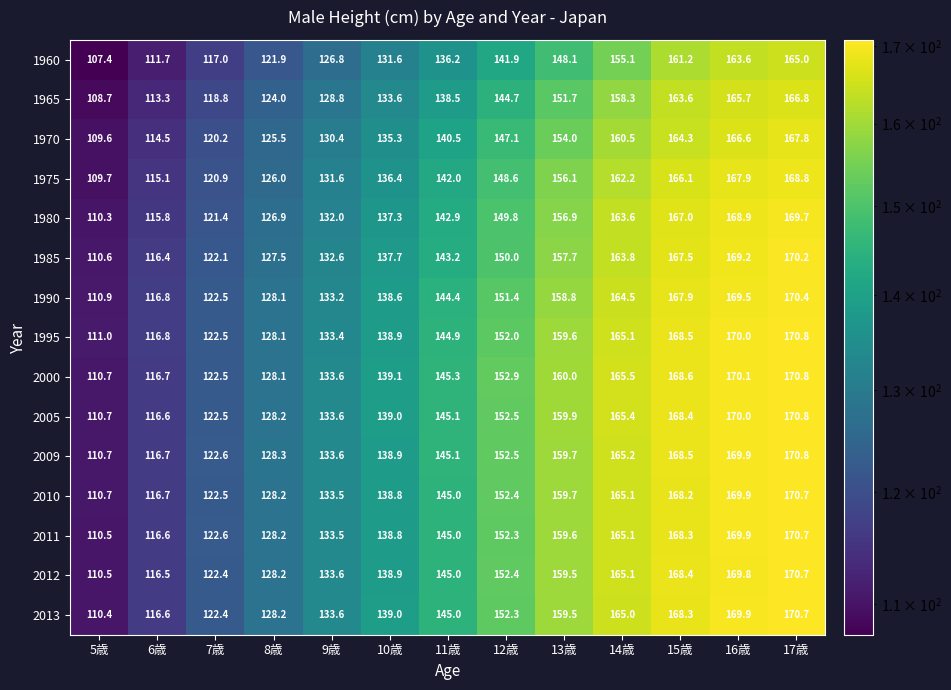

At which label is 2012 closest to 140?

10歳